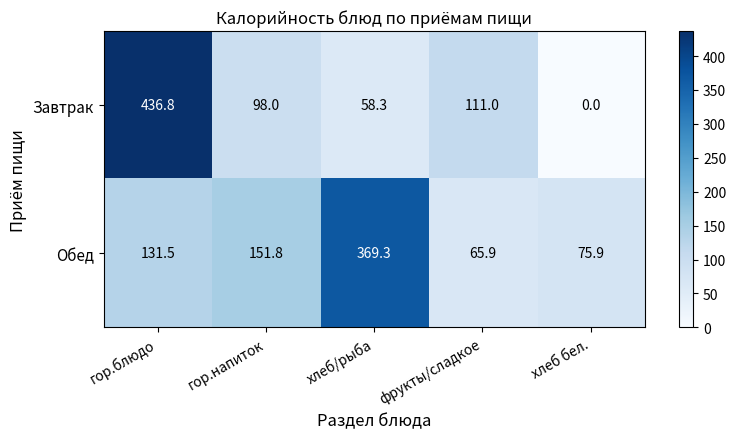

At how many categories does at least one series exceed 147?

3